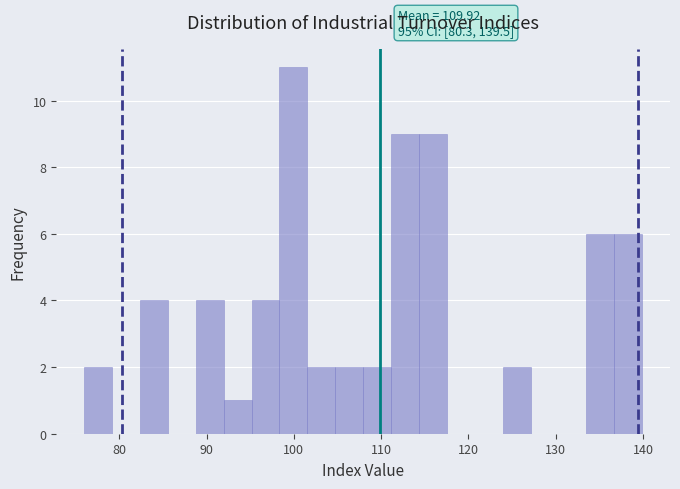

Around what value on the x-axis is the tallest bar? Give the approximate position of its centre, as read against the axis.

100